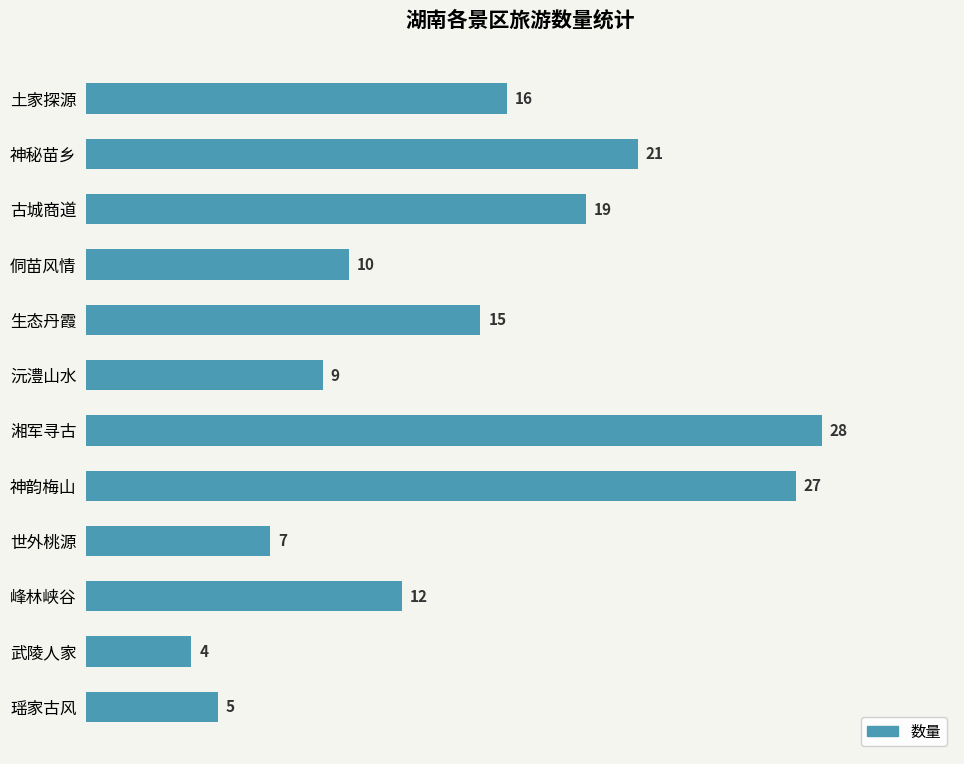

Count the number of categories in the chart.

12